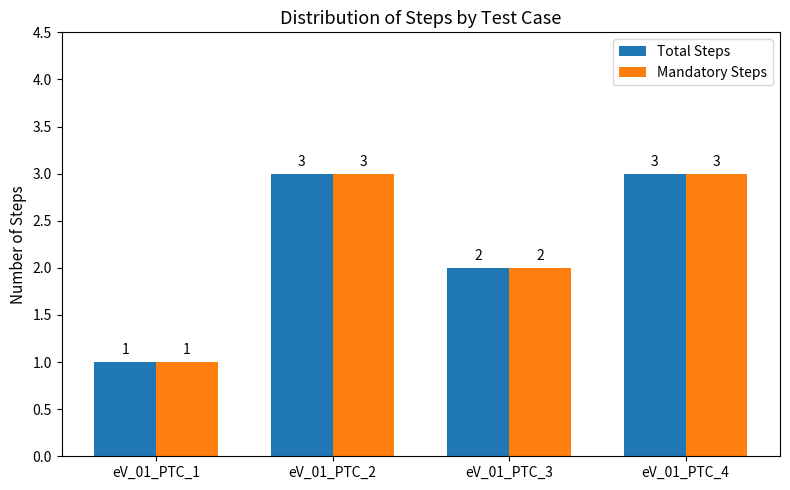

True or false: Total Steps has a value of 1 at eV_01_PTC_3.

False